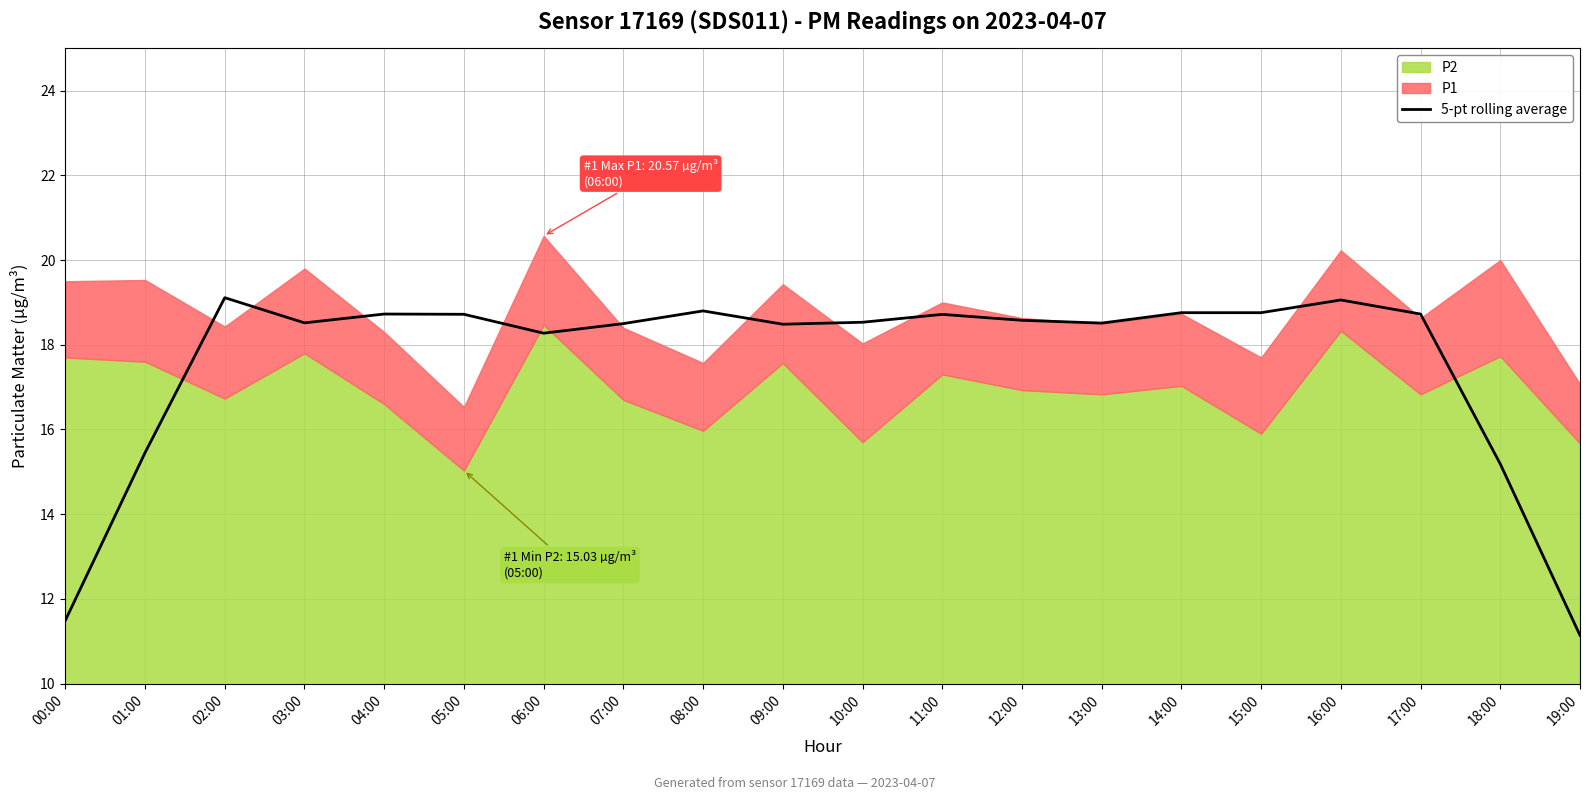

The value of 5-pt rolling average at 08:00 is 18.8. True or false?

True